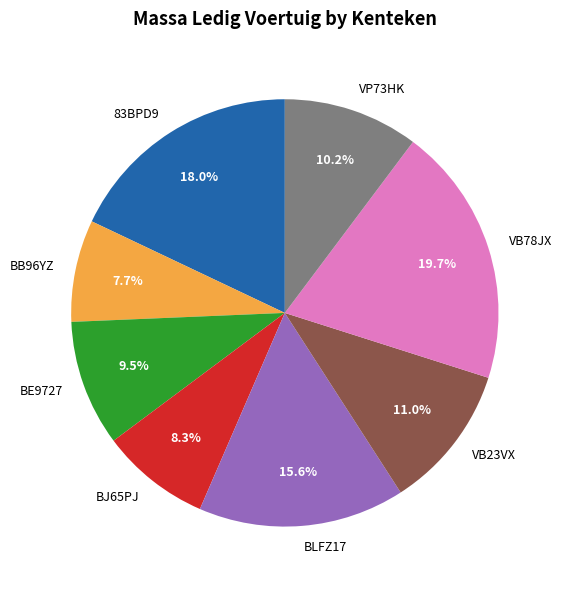

To the nearest percent, what is the difference between the largest and smallest slice percentages?

12%